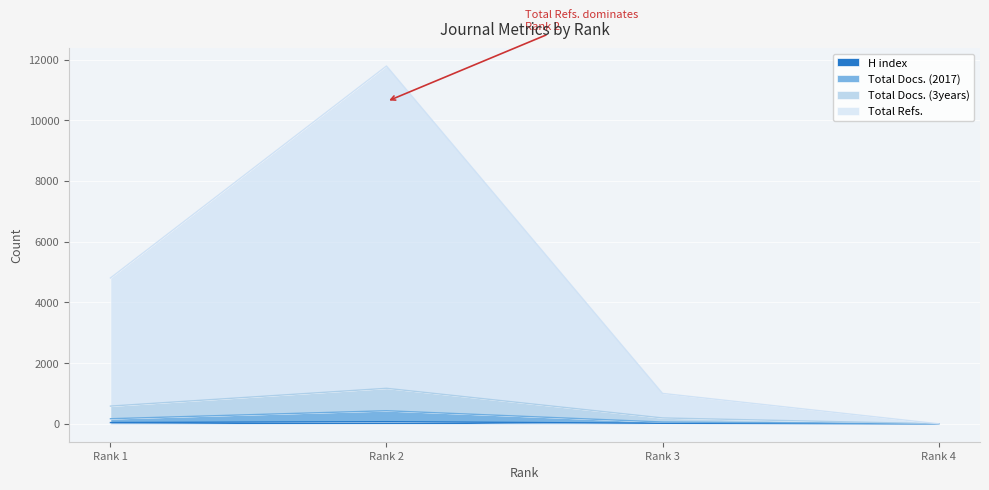

True or false: H index and Total Docs. (2017) intersect in this chart.

False